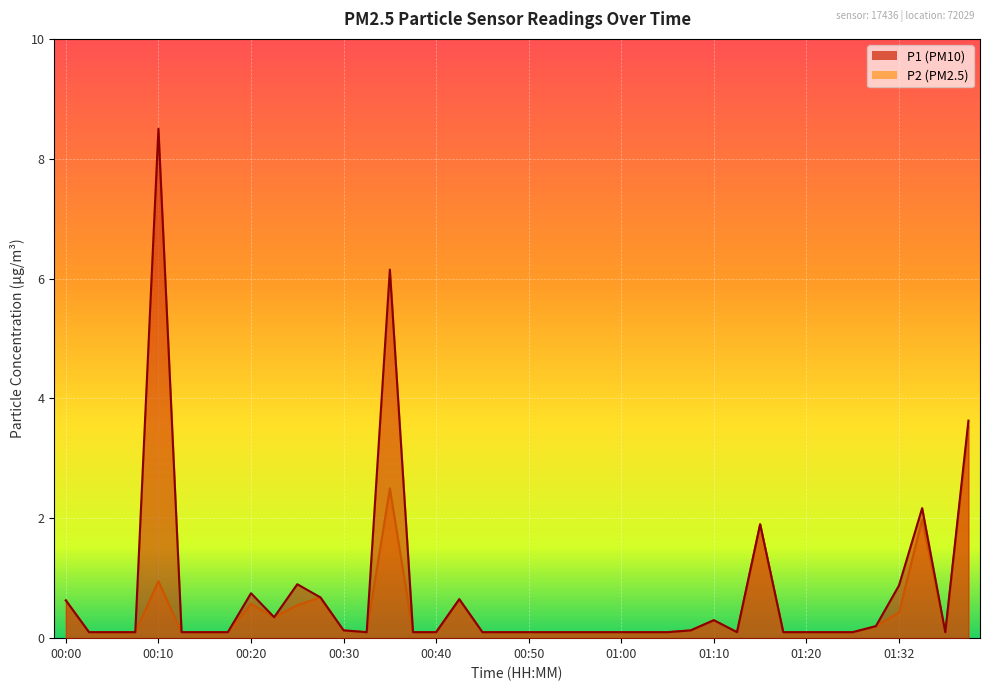

True or false: P1 has a value of 1.0 at 00:00.

False